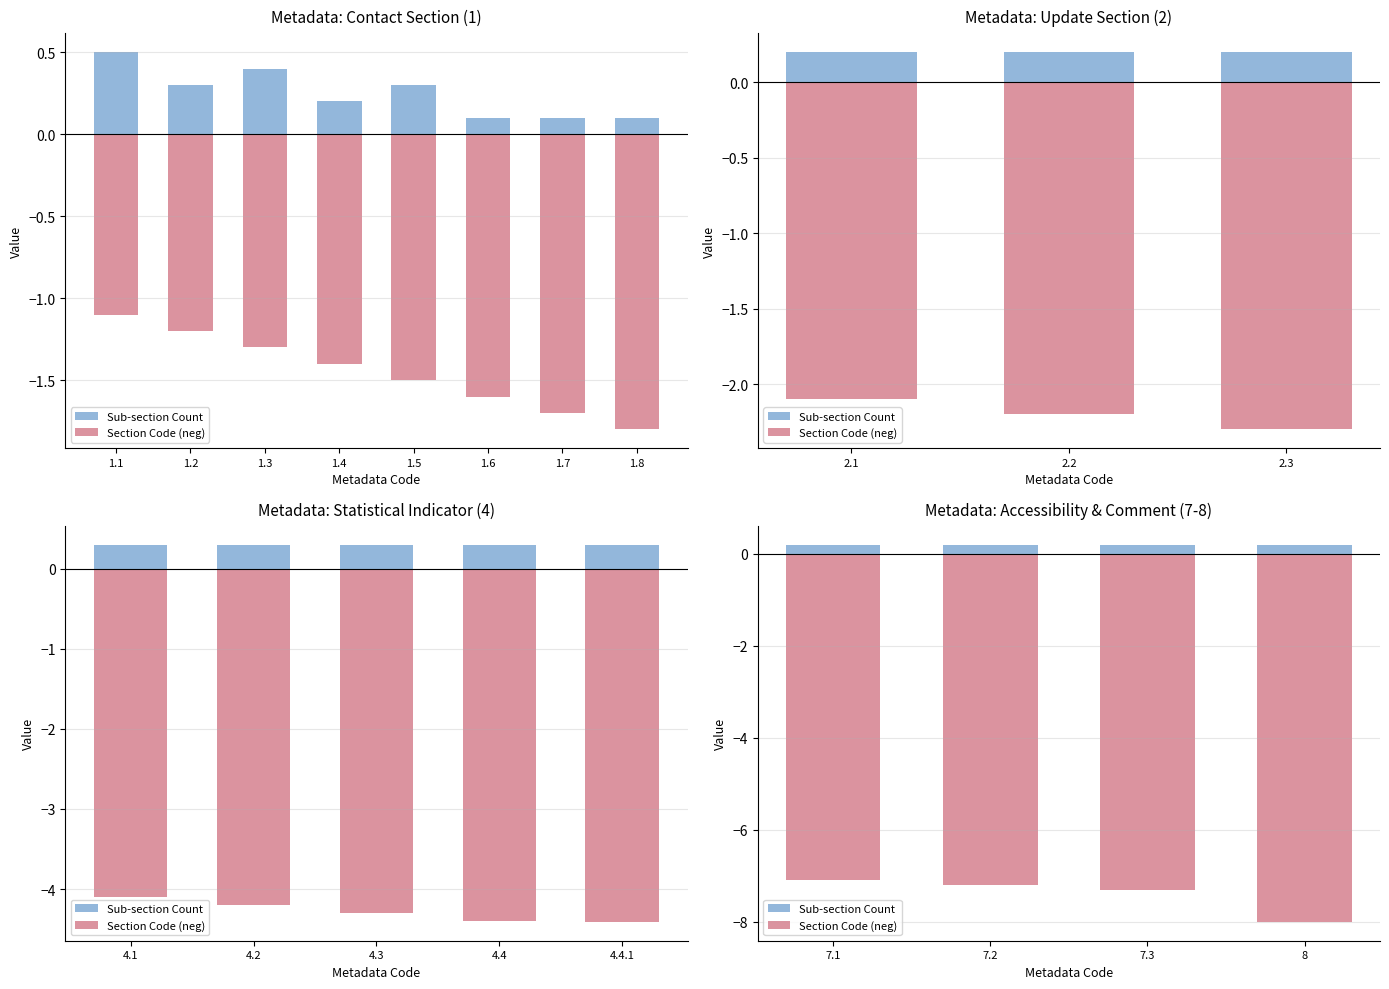

List the series in order of their peak value, highest first.

Sub-section Count, Section Code (neg)